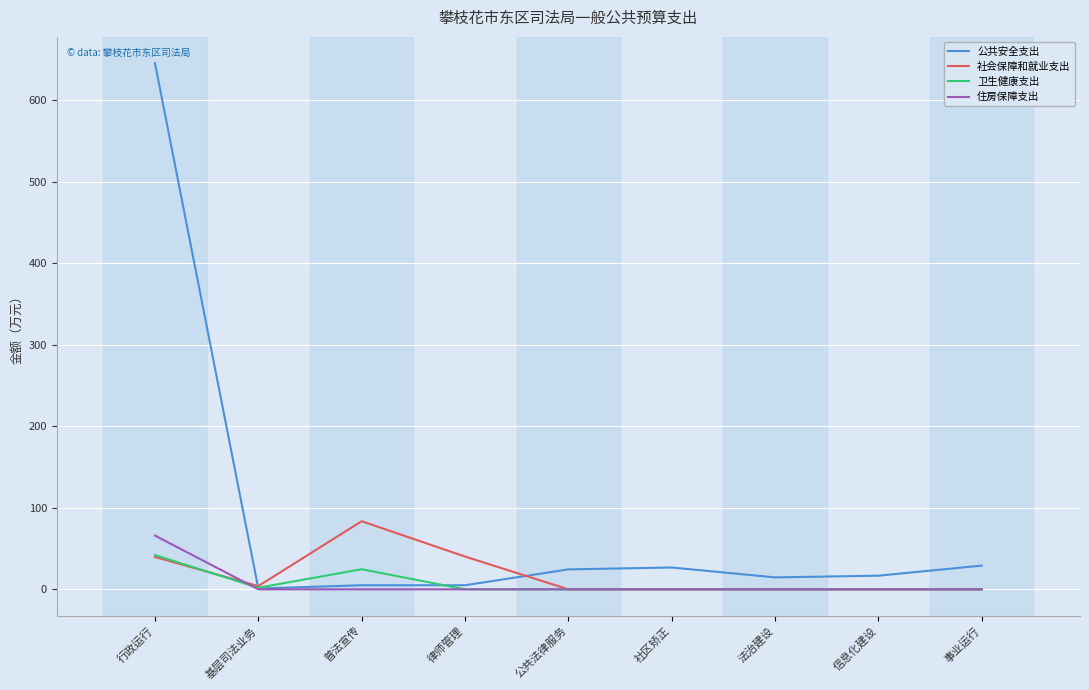

How many values in the 公共安全支出 series are below 16?

4